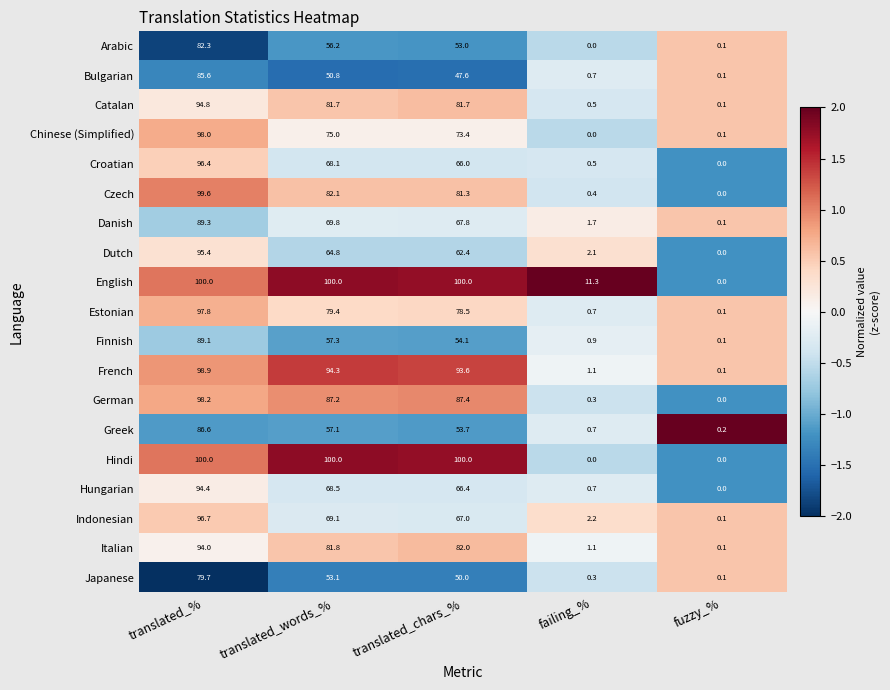

True or false: Italian has a value of 160.9 at translated_%.

False